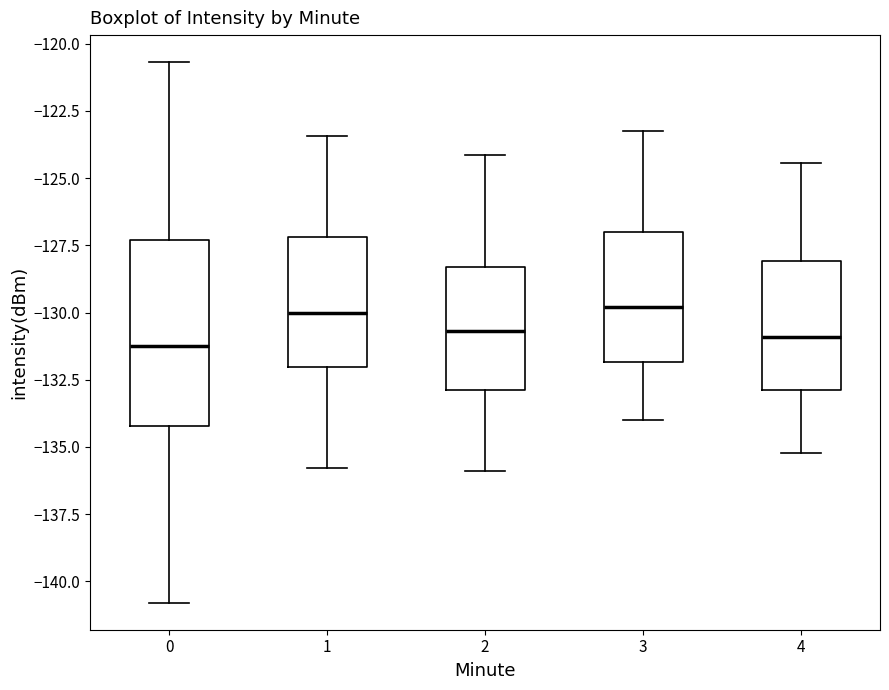

Comparing the boxes themselves (not the whiskers), which one is the tallest?

0